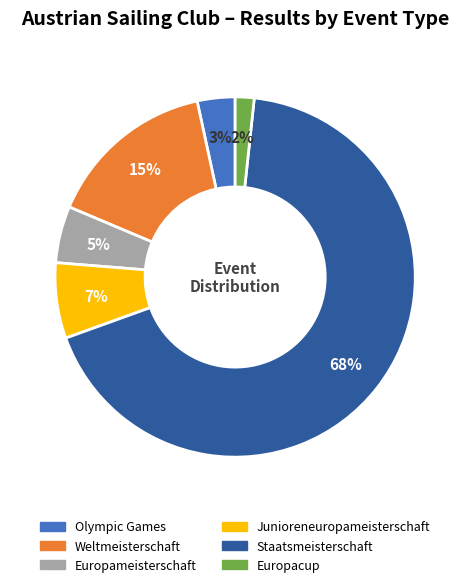

To the nearest percent, what portion does Olympic Games represent?

3%